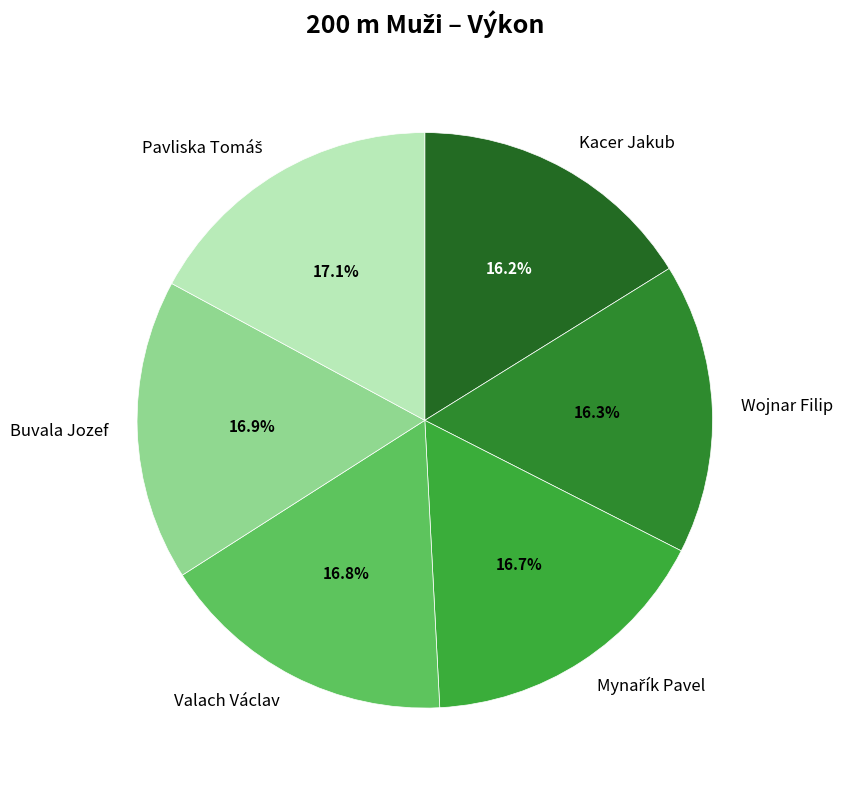

Which has a higher value, Buvala Jozef or Wojnar Filip?

Buvala Jozef